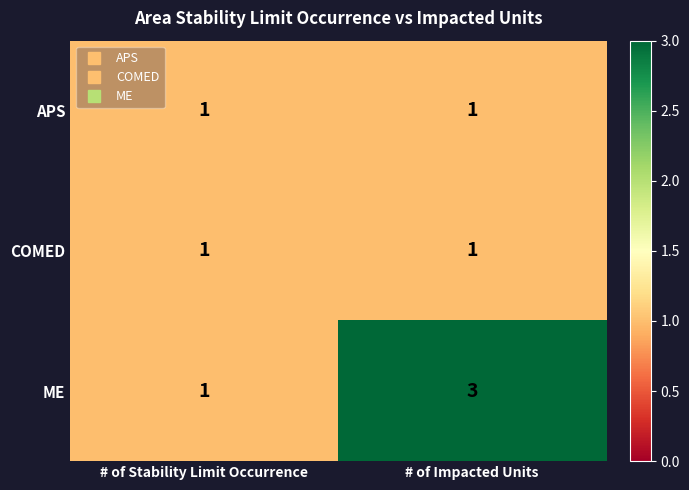

The APS series shows 1 at # of Stability Limit Occurrence. True or false?

True